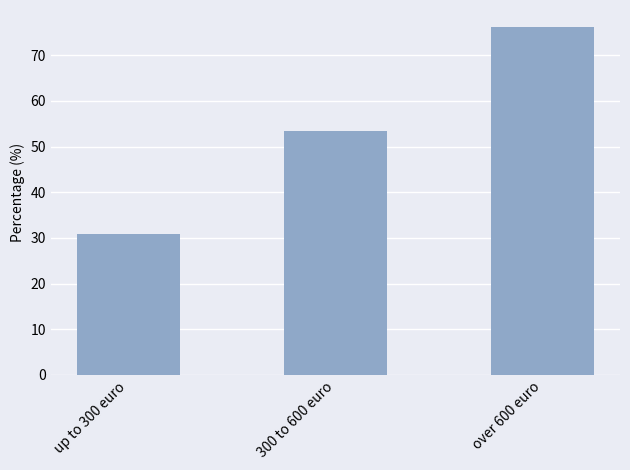

At which label is the value closest to 53?

300 to 600 euro